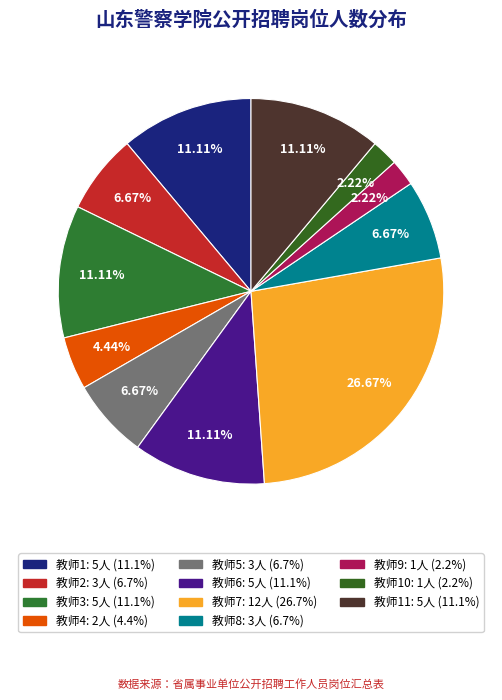

How many slices are in this pie chart?

11